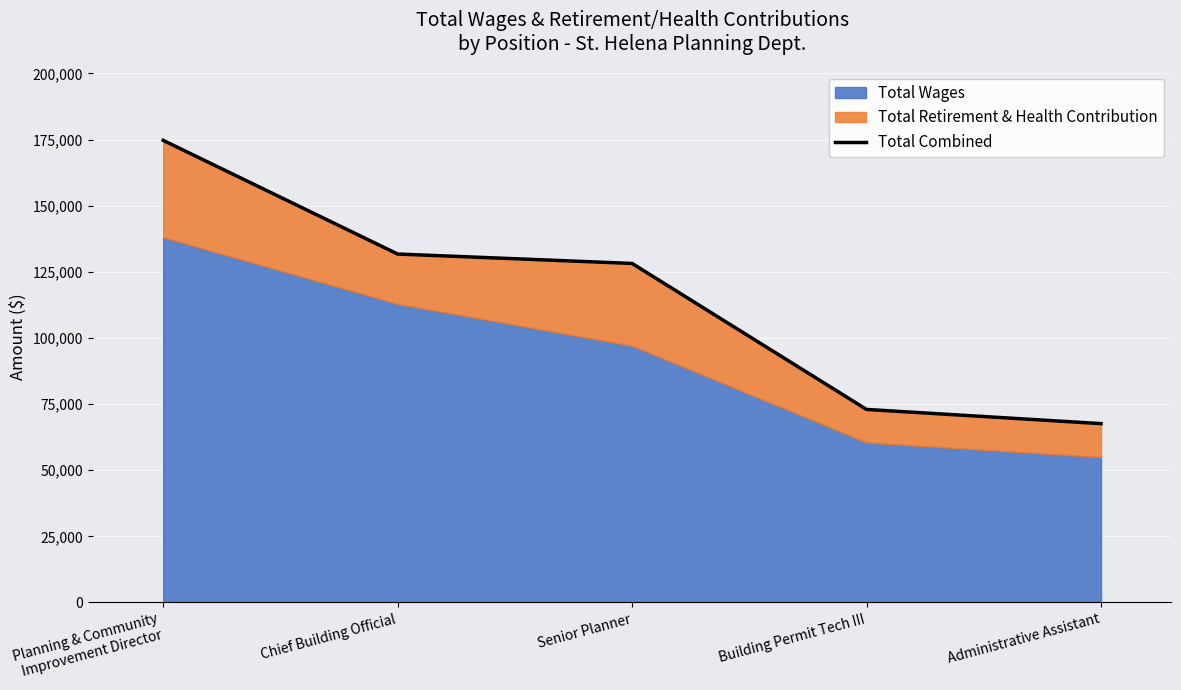

Rank the categories by value from lowest to highest.

Administrative Assistant, Building Permit Tech III, Senior Planner, Chief Building Official, Planning & Community
Improvement Director